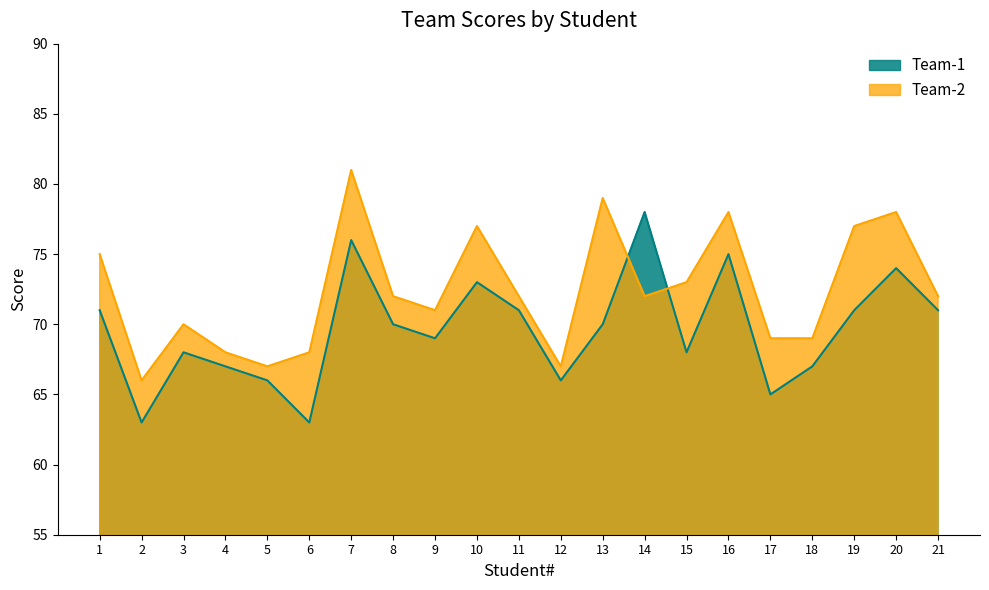

What is the value of the Team-1 point at the 3rd from the left?

68